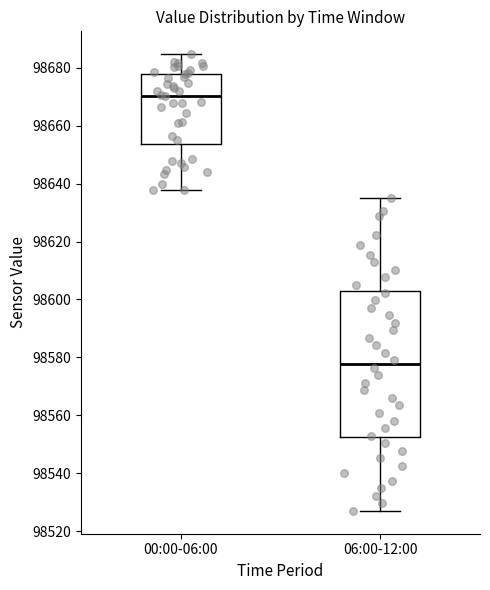

Reading left to right, read every box against the y-axis: the position of its median line, the range the box covers, and the ends of its whiskers. The values are not printed on the chart, so give them approximately, as read against the axis.

00:00-06:00: median 98670, box 98654 to 98678, whiskers 98638 to 98684
06:00-12:00: median 98578, box 98552 to 98604, whiskers 98528 to 98636